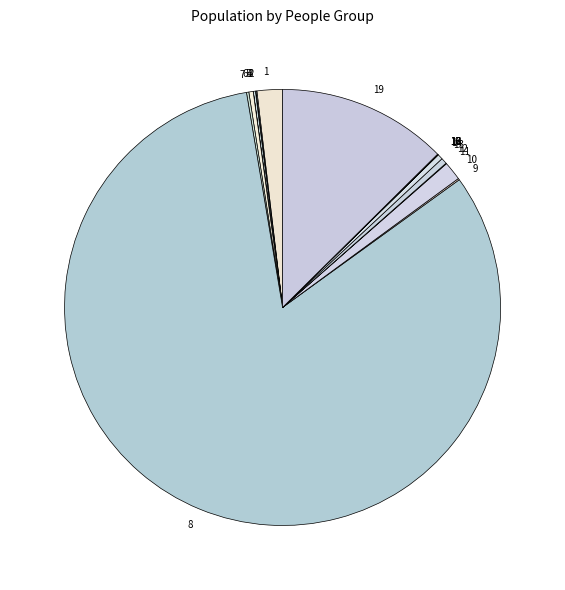

What is the largest slice in the pie chart?

8